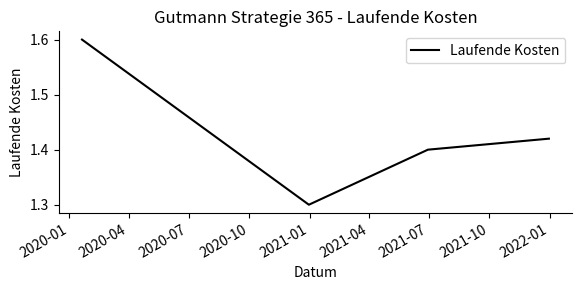

What is the minimum value shown in the chart?

1.3